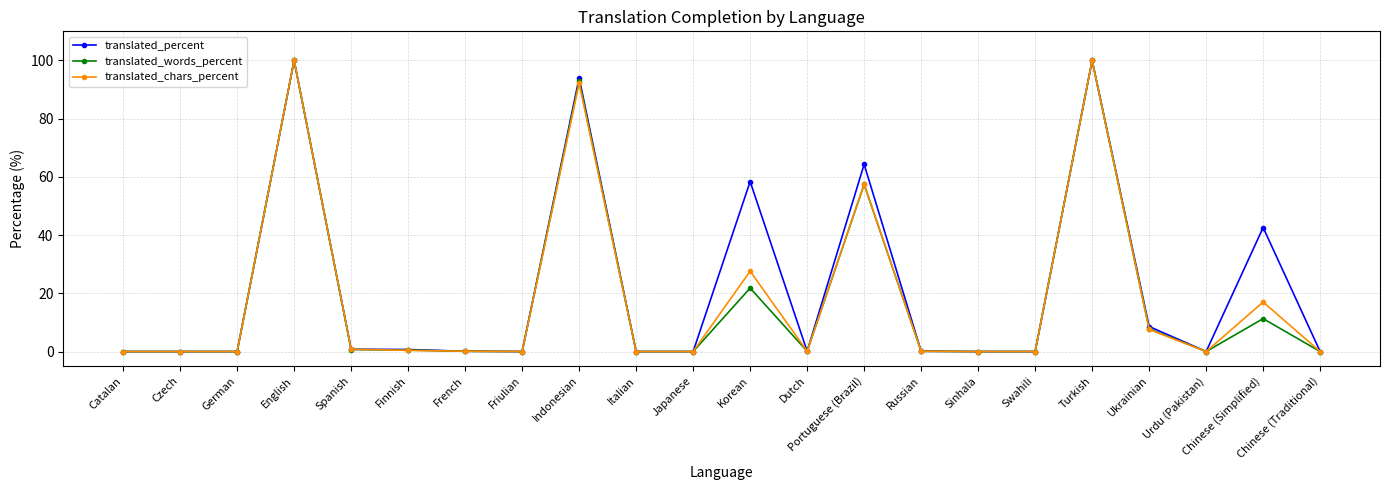

Where is translated_words_percent nearest to the value 50?

Portuguese (Brazil)